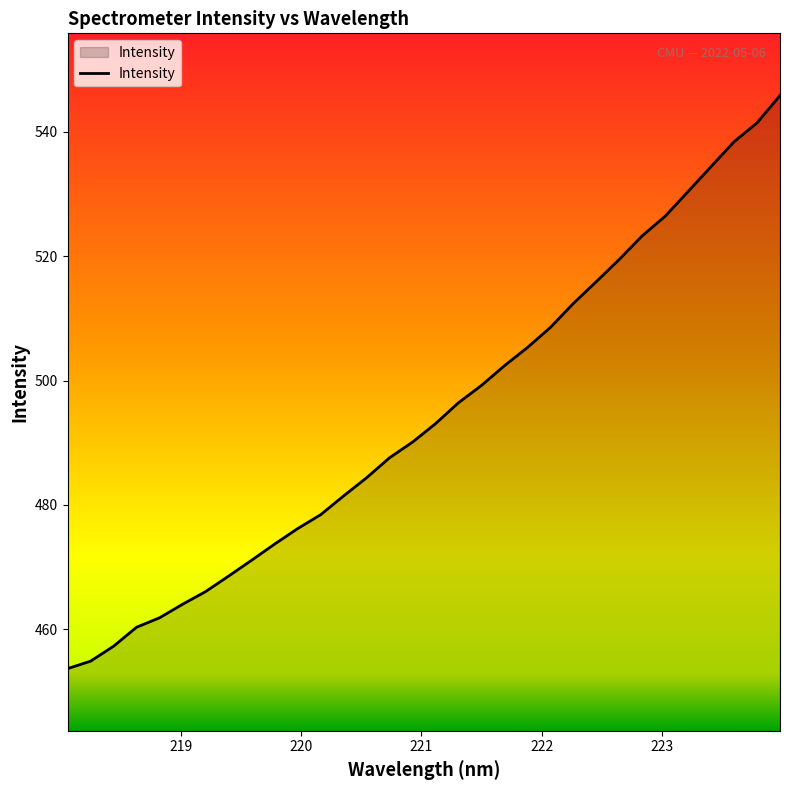

What is the difference between the maximum and minimum values?

92.2